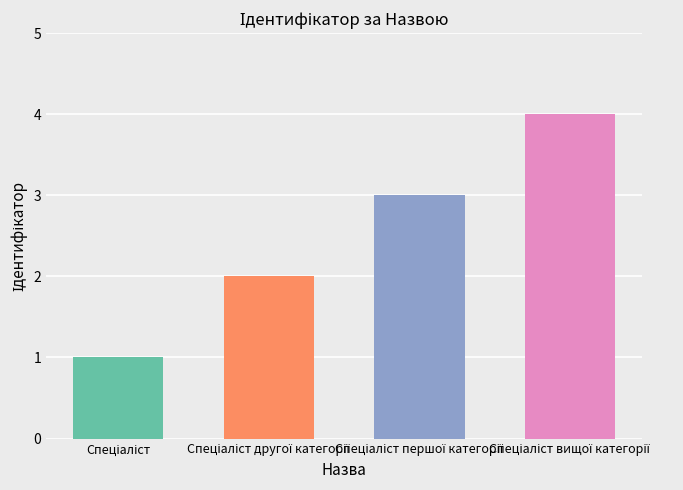

How many distinct data groups are displayed?

1